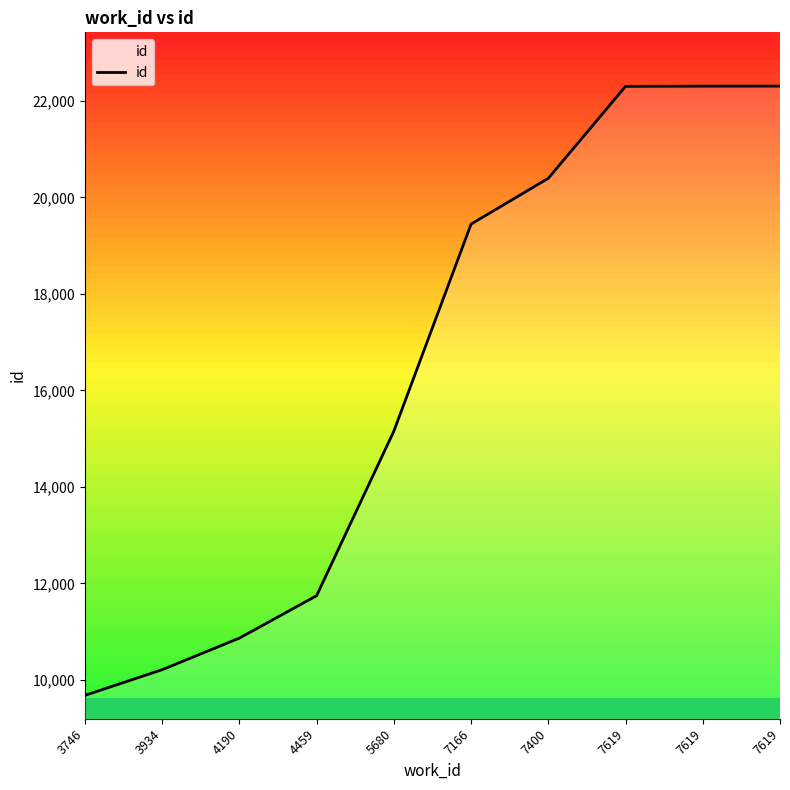

True or false: the data shows 26065 at 7166.

False